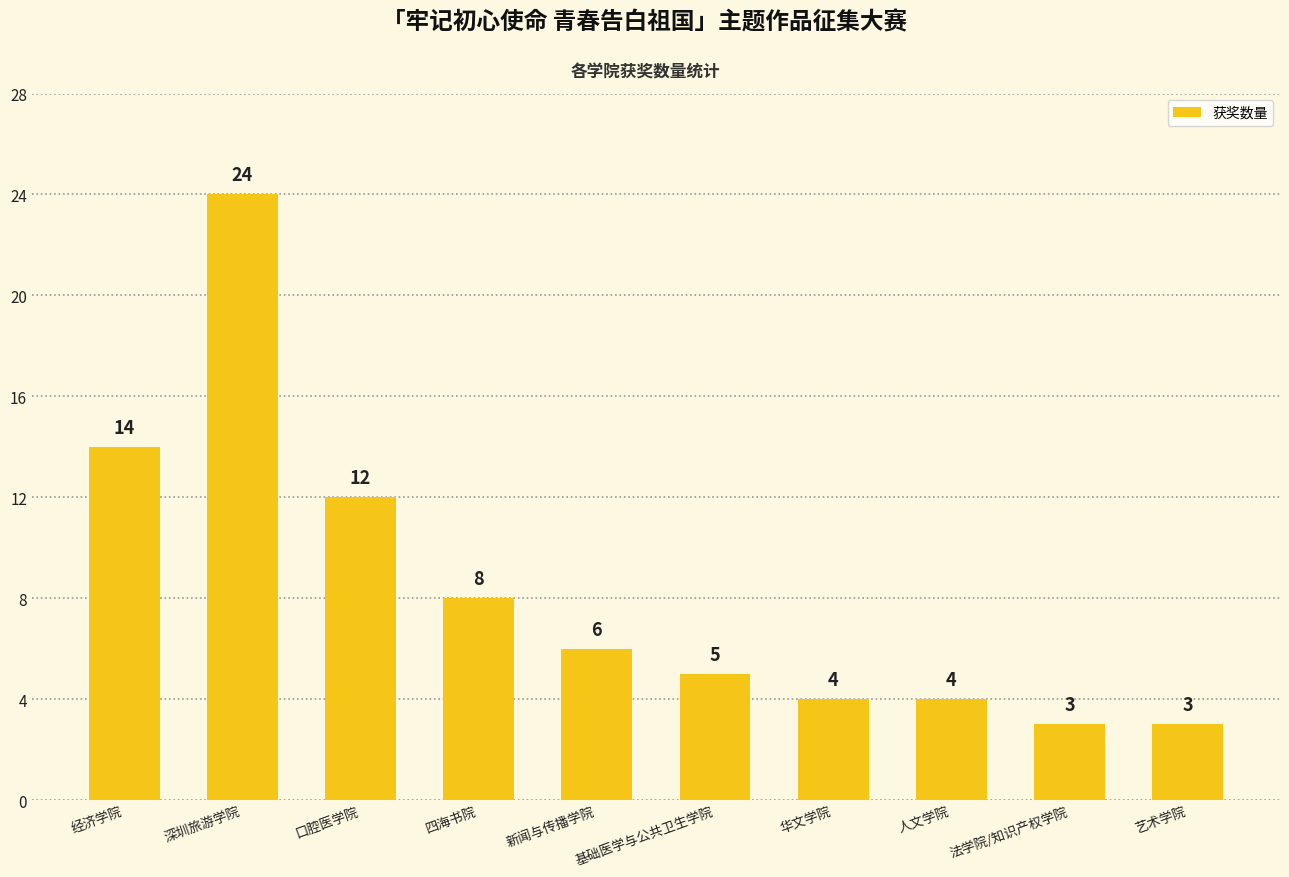

Where does the data first go above 6?

经济学院